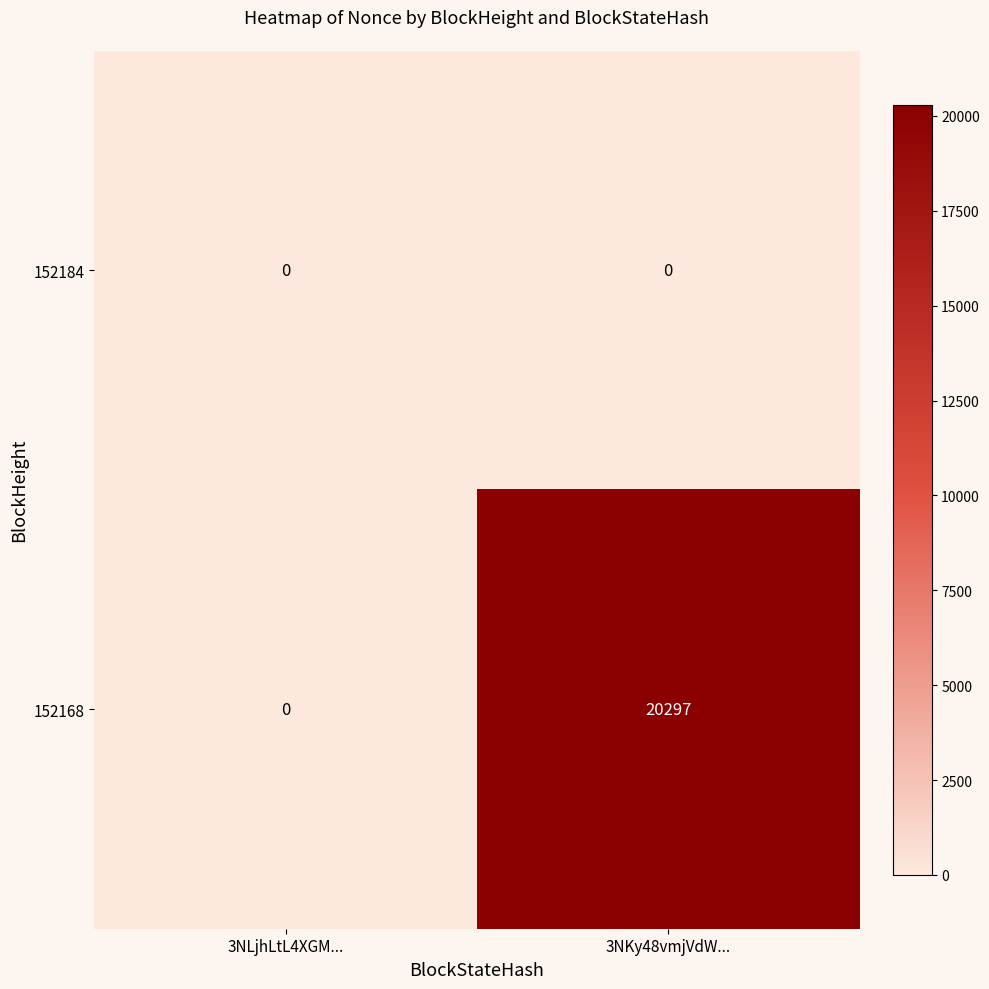

Which label corresponds to the largest value in the chart?

3NKy48vmjVdW...